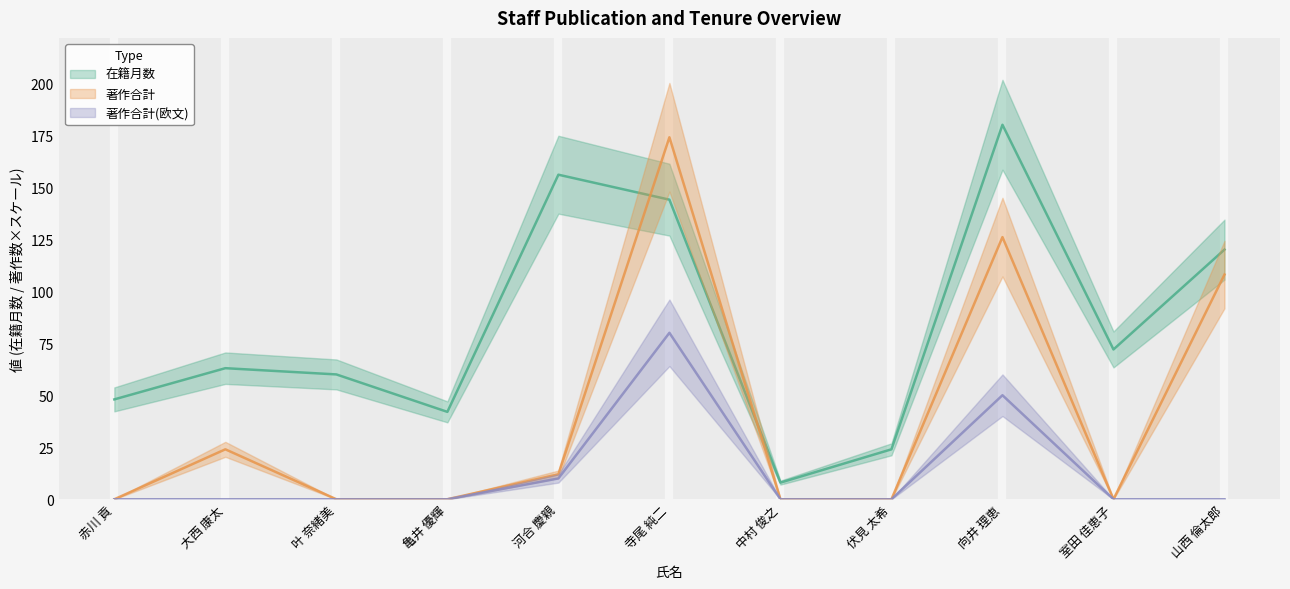

At 室田 佳恵子, list the series in order from smallest to largest.

著作合計, 著作合計(欧文), 在籍月数